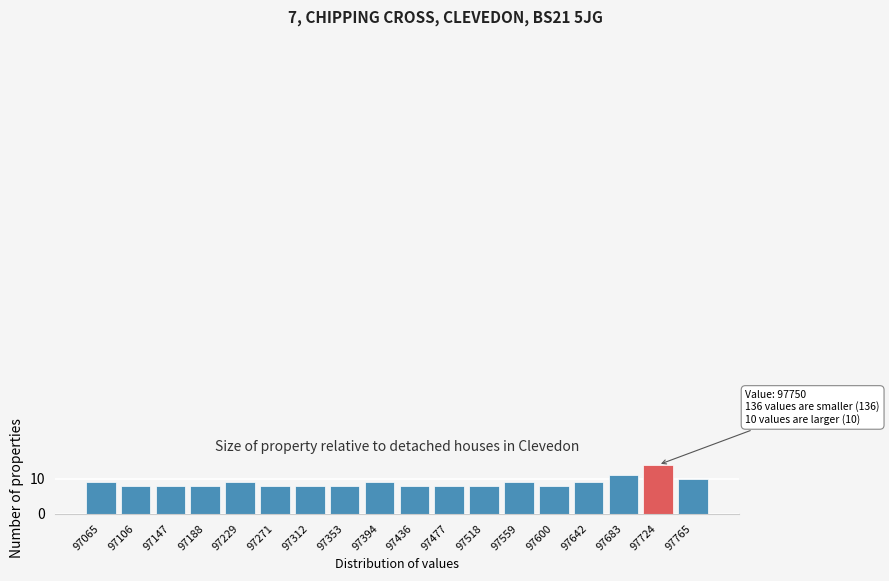

Reading left to right, extract all data points from this chart.

97065=9	97106=8	97147=8	97188=8	97229=9	97271=8	97312=8	97353=8	97394=9	97436=8	97477=8	97518=8	97559=9	97600=8	97642=9	97683=11	97724=14	97765=10